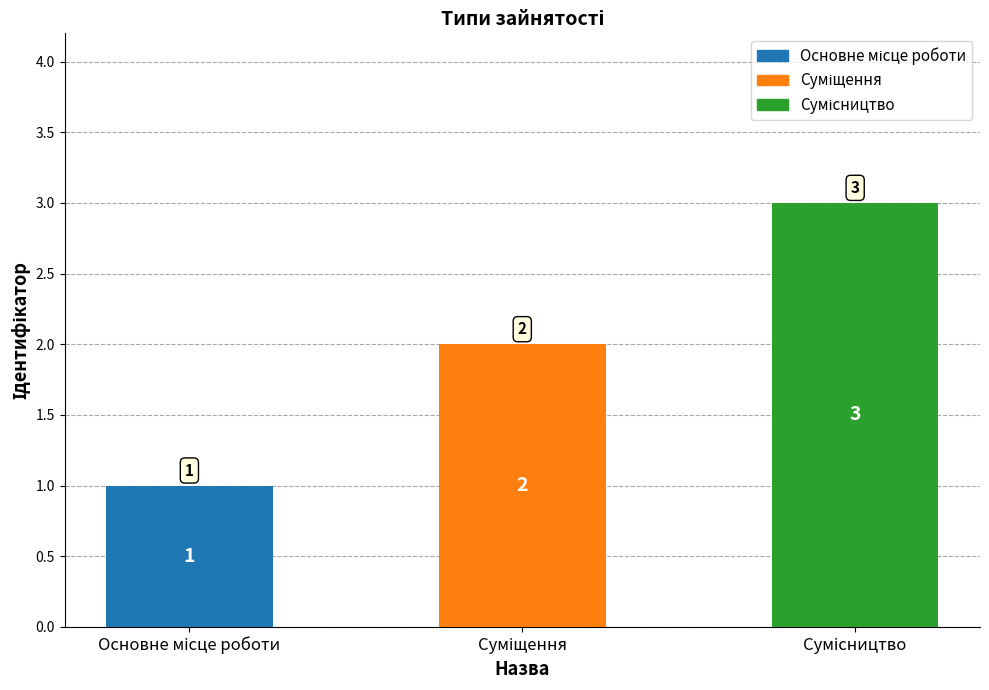

What is the greatest value displayed?

3